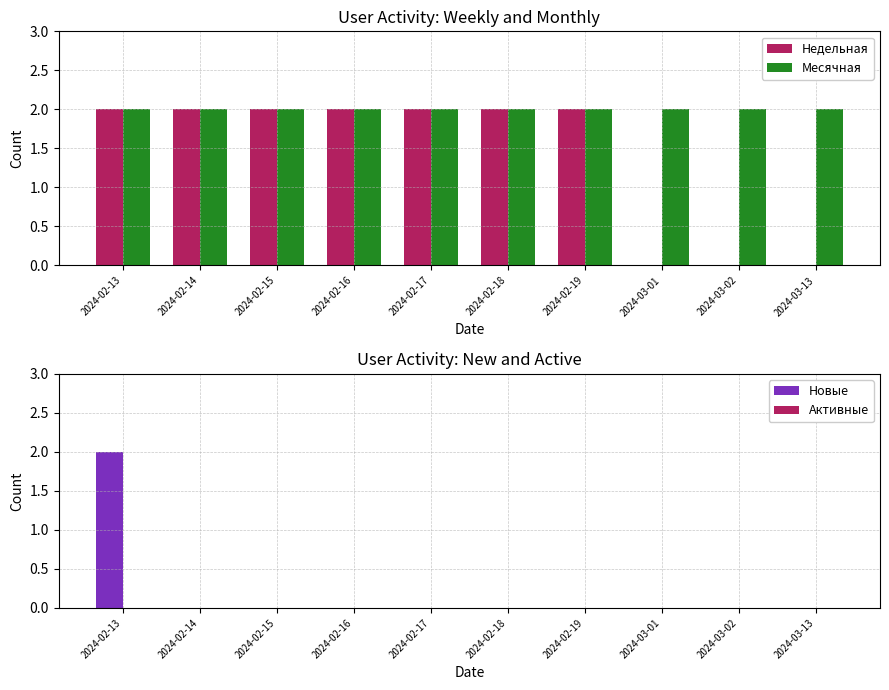

Rank the series by their maximum value, from lowest to highest.

Активные, Недельная, Месячная, Новые